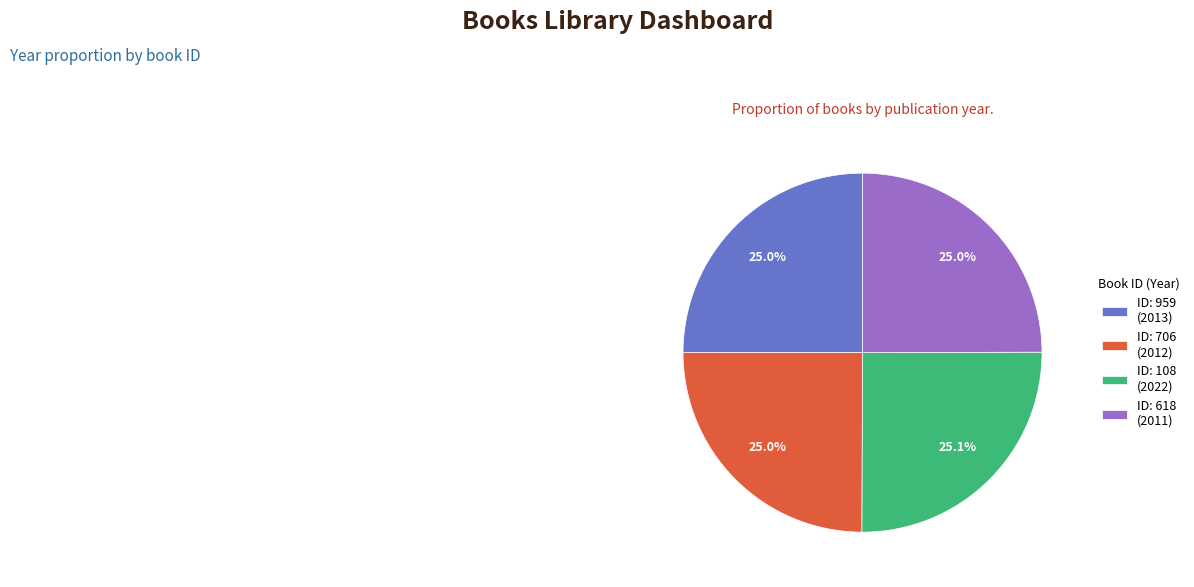

Approximately how many times larger is the value at ID: 959 (2013) compared to ID: 618 (2011)?

1.0